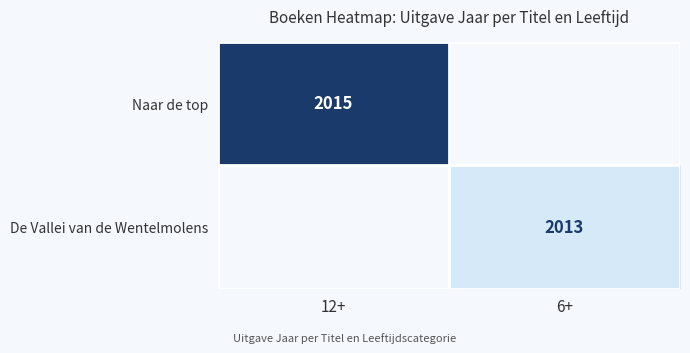

How many series are shown in this chart?

2